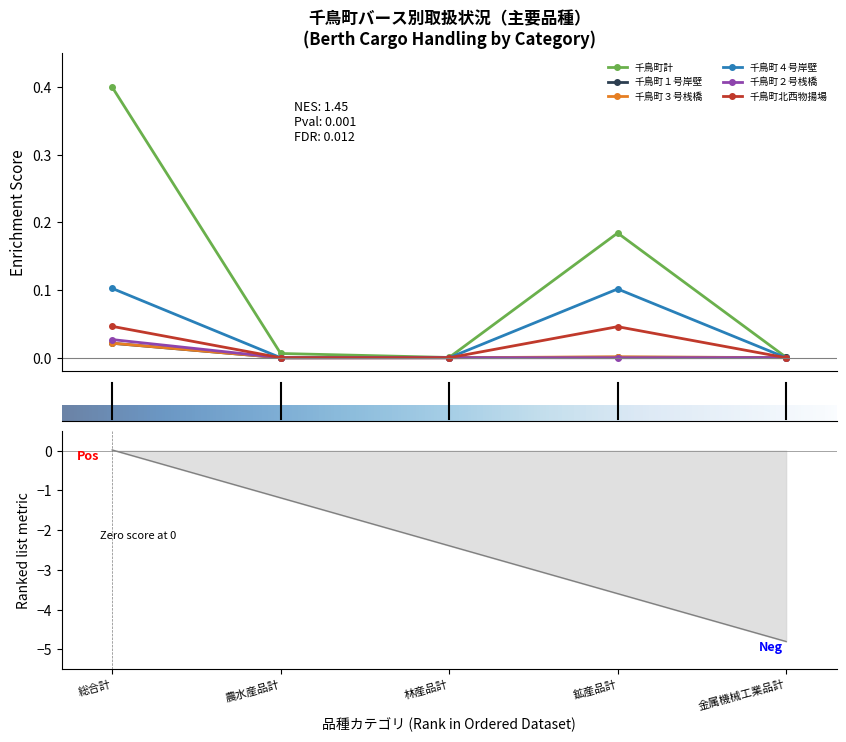

Reading left to right, list all the values displayed in this chart.

千鳥町計: 総合計=0.4	農水産品計=0.0	林産品計=0.0	鉱産品計=0.2	金属機械工業品計=0.0
千鳥町１号岸壁: 総合計=0.0	農水産品計=0.0	林産品計=0.0	鉱産品計=0.0	金属機械工業品計=0.0
千鳥町３号桟橋: 総合計=0.0	農水産品計=0.0	林産品計=0.0	鉱産品計=0.0	金属機械工業品計=0.0
千鳥町４号岸壁: 総合計=0.1	農水産品計=0.0	林産品計=0.0	鉱産品計=0.1	金属機械工業品計=0.0
千鳥町２号桟橋: 総合計=0.0	農水産品計=0.0	林産品計=0.0	鉱産品計=0.0	金属機械工業品計=0.0
千鳥町北西物揚場: 総合計=0.0	農水産品計=0.0	林産品計=0.0	鉱産品計=0.0	金属機械工業品計=0.0